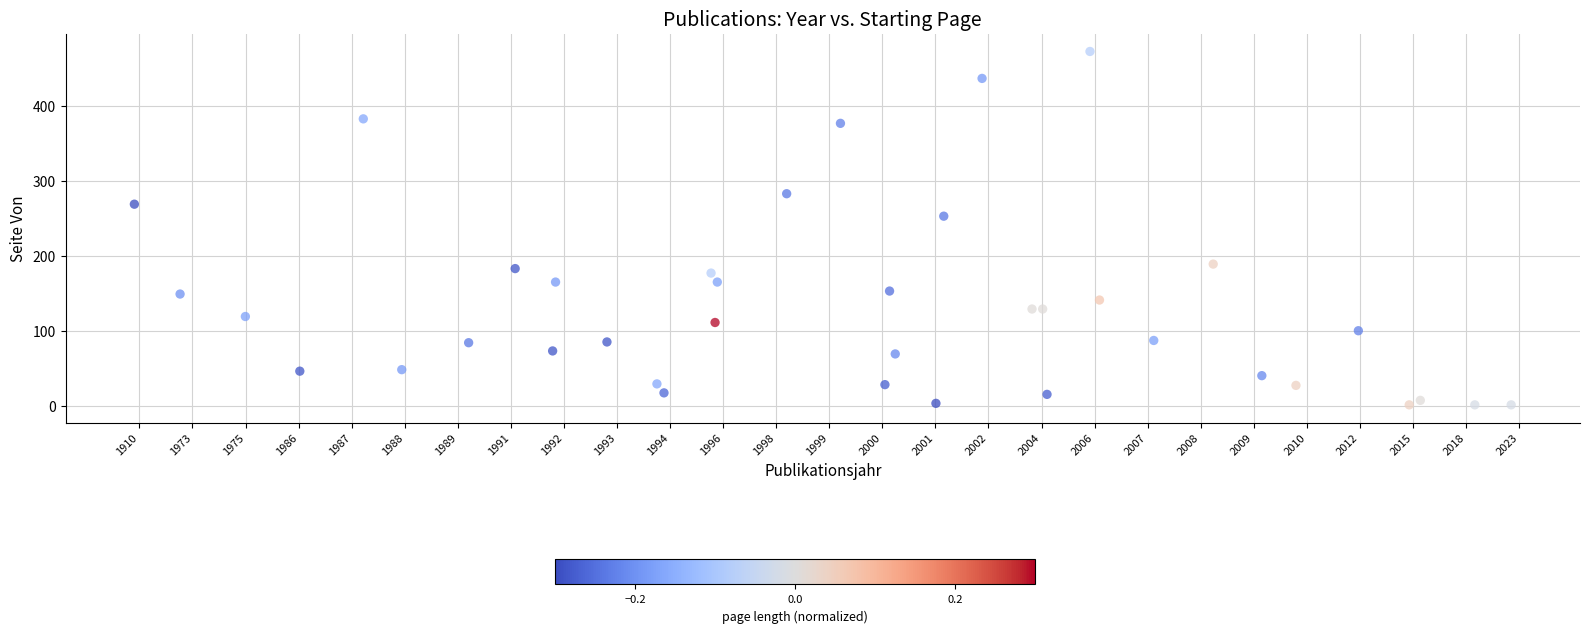

What Y value in the scatter plot is closest to 237?

253